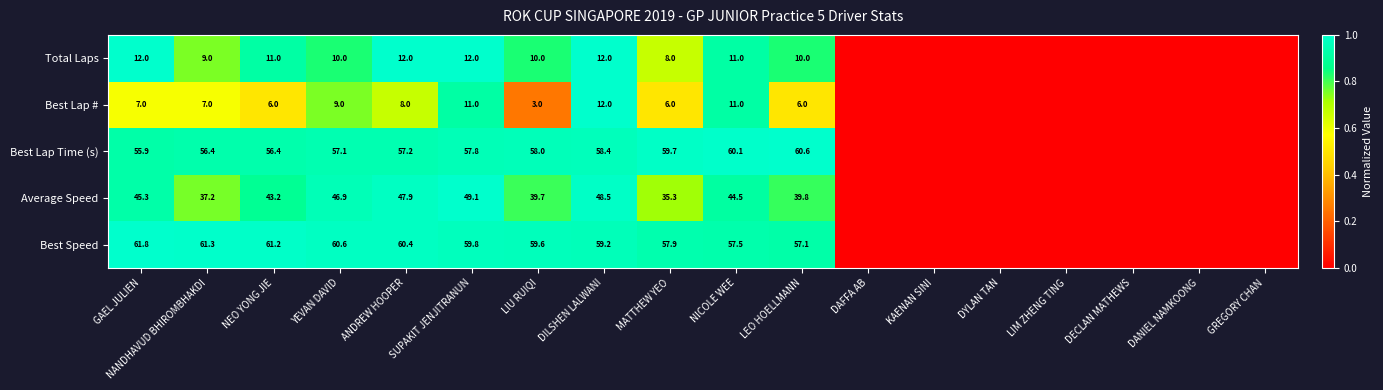

Between LEO HOELLMANN and ANDREW HOOPER, which is larger?

ANDREW HOOPER